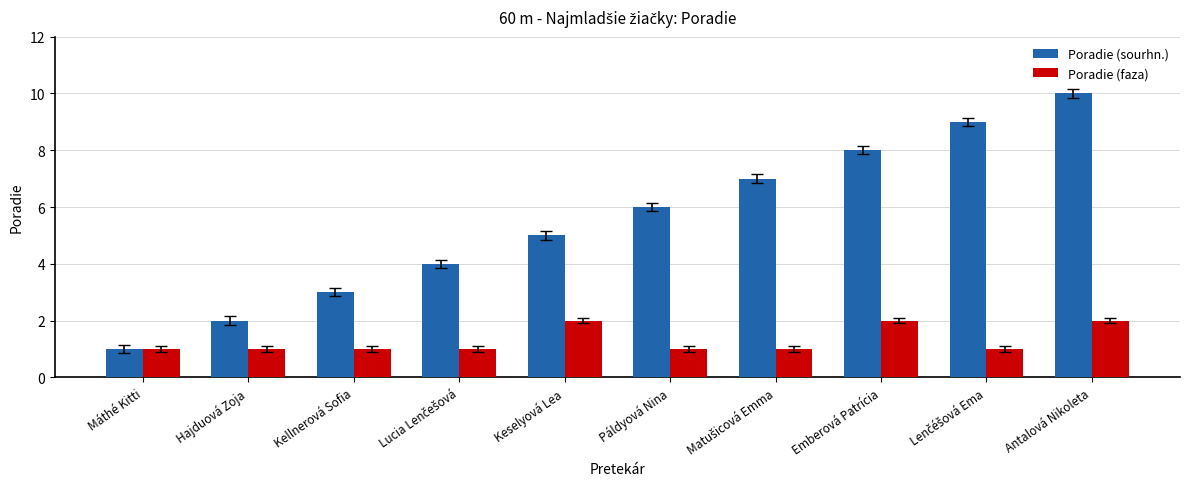

What is the total value across all series at Keselyová Lea?

7